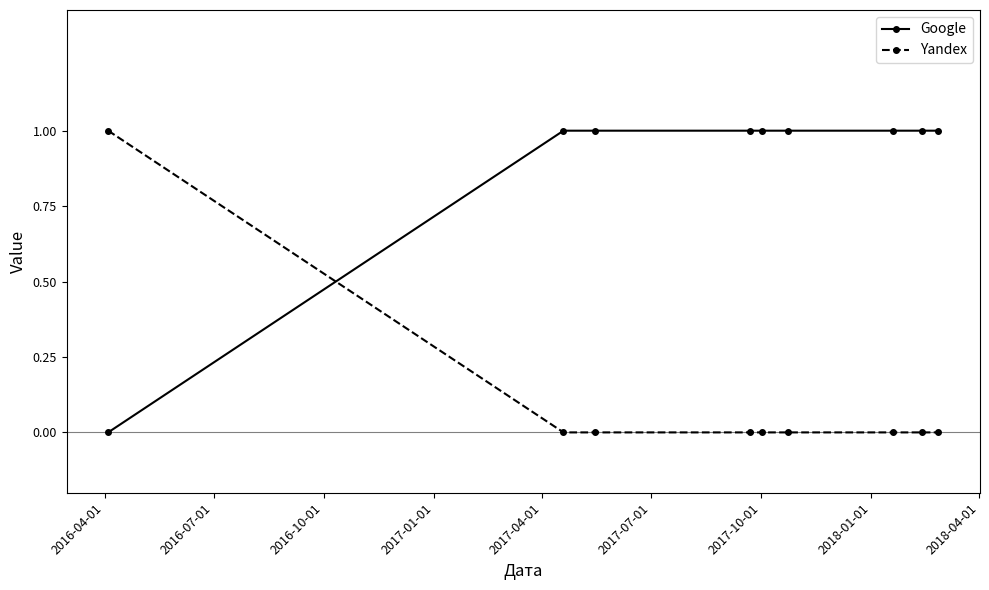

Rank the series by their average value, from highest to lowest.

Google, Yandex